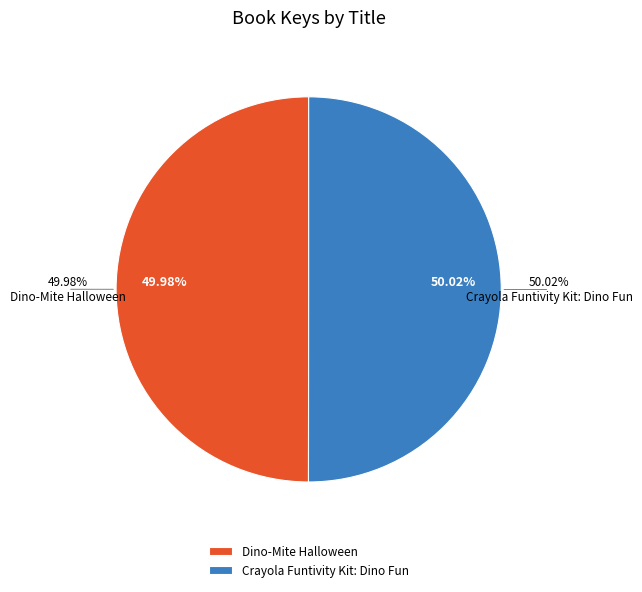

The Crayola Funtivity Kit: Dino Fun slice represents 50% of the pie. True or false?

True